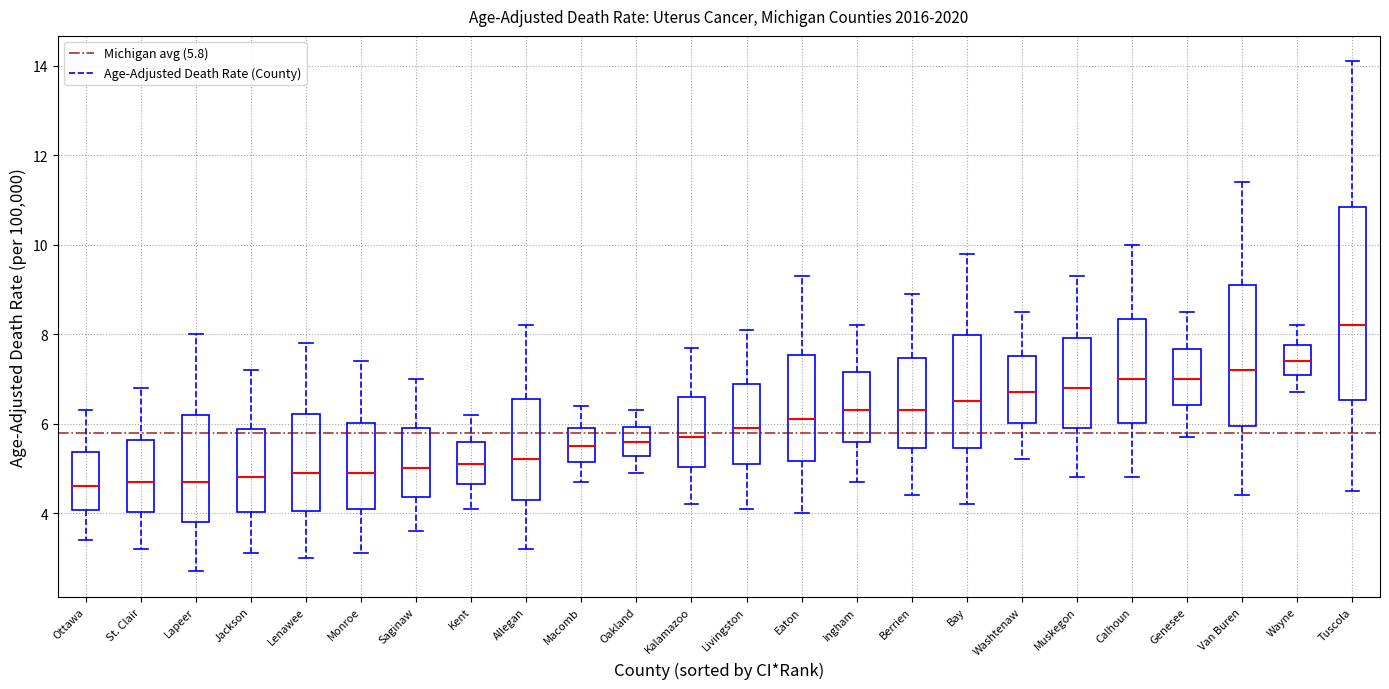

Comparing the boxes themselves (not the whiskers), which one is the tallest?

Tuscola